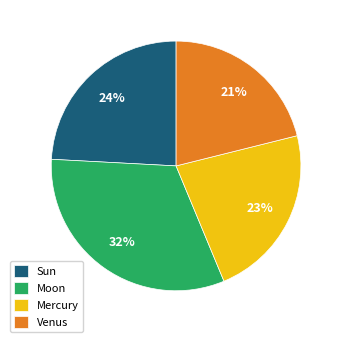

Rank the categories by value from highest to lowest.

Moon, Sun, Mercury, Venus